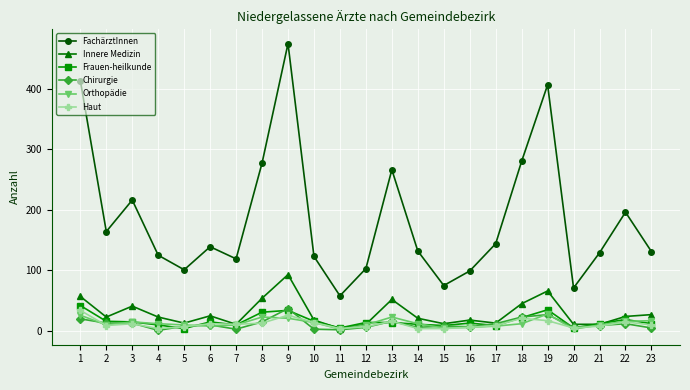

How many data points does each series have?

23